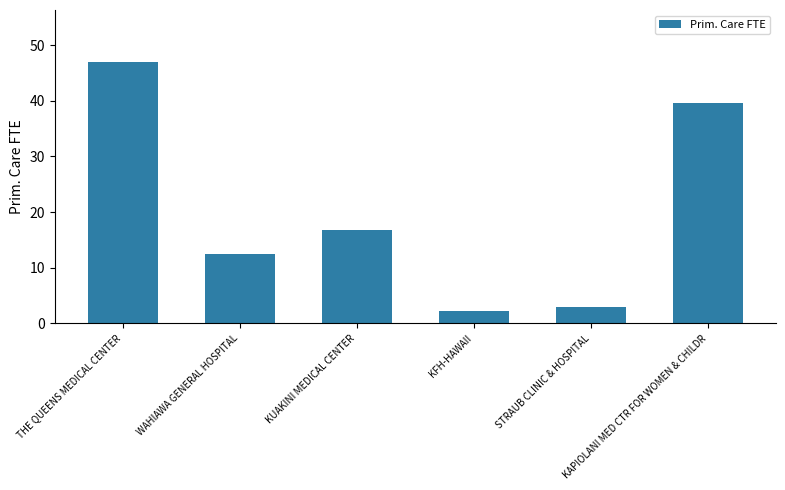

What is the change in value from WAHIAWA GENERAL HOSPITAL to STRAUB CLINIC & HOSPITAL?

-9.7